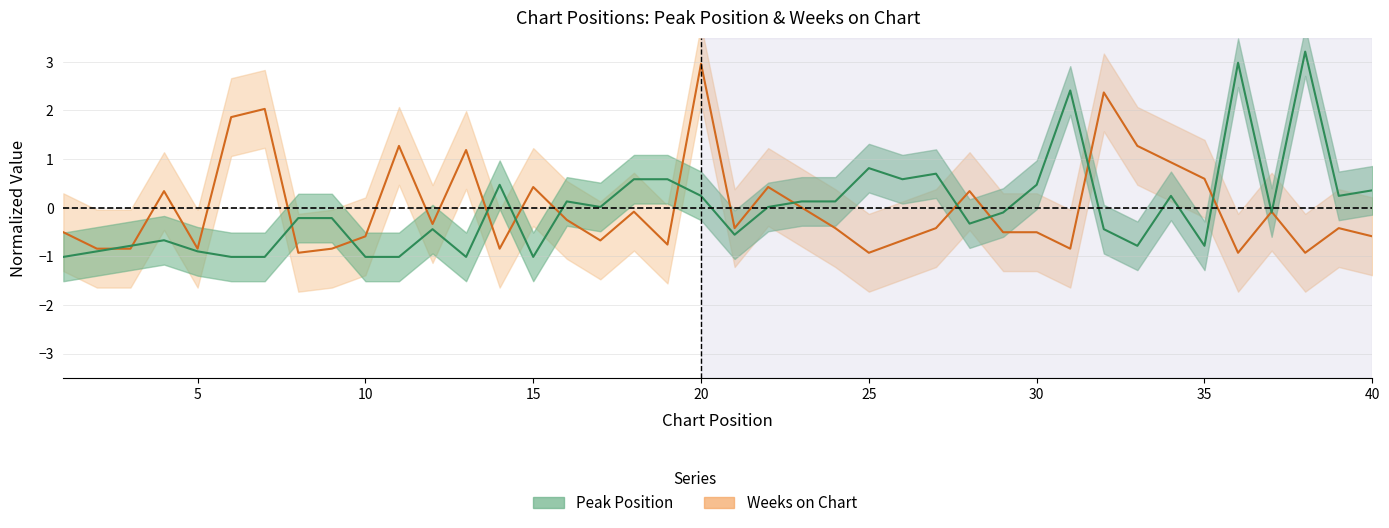

What is the minimum value for Peak Position?

-1.0